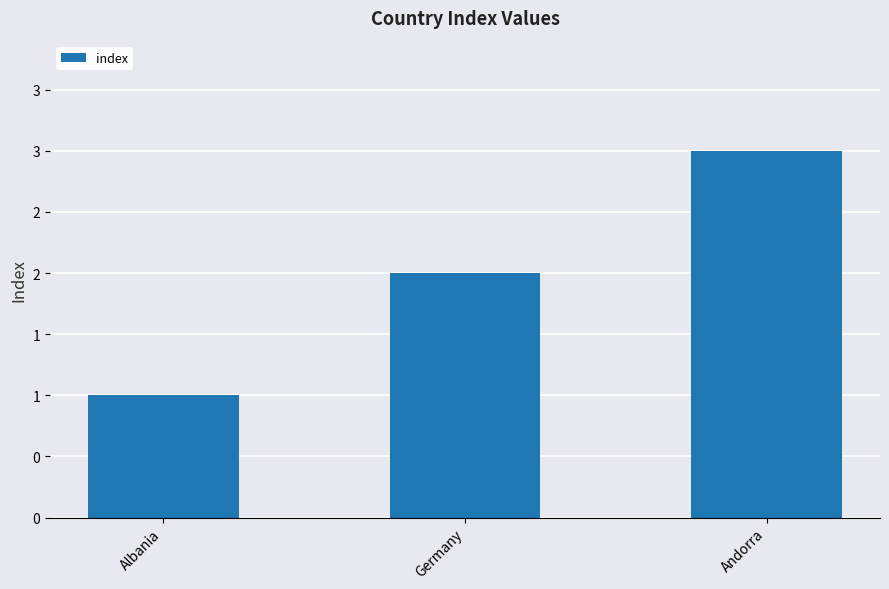

How many series are shown in this chart?

1